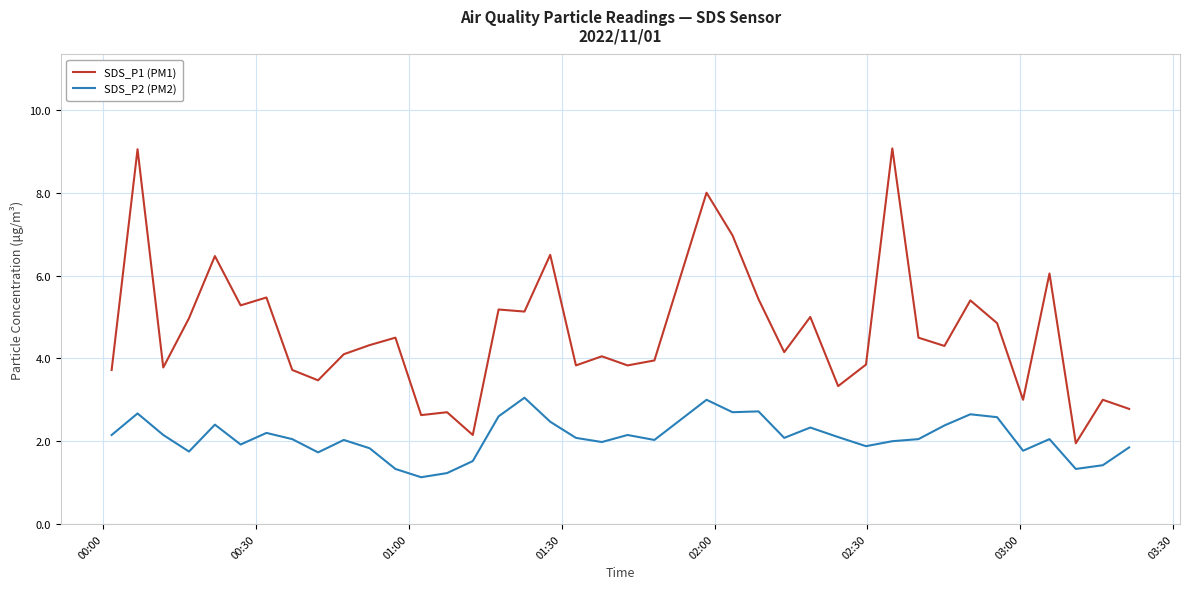

What is the difference between the maximum and minimum values in the SDS_P1 (PM1) series?

7.1